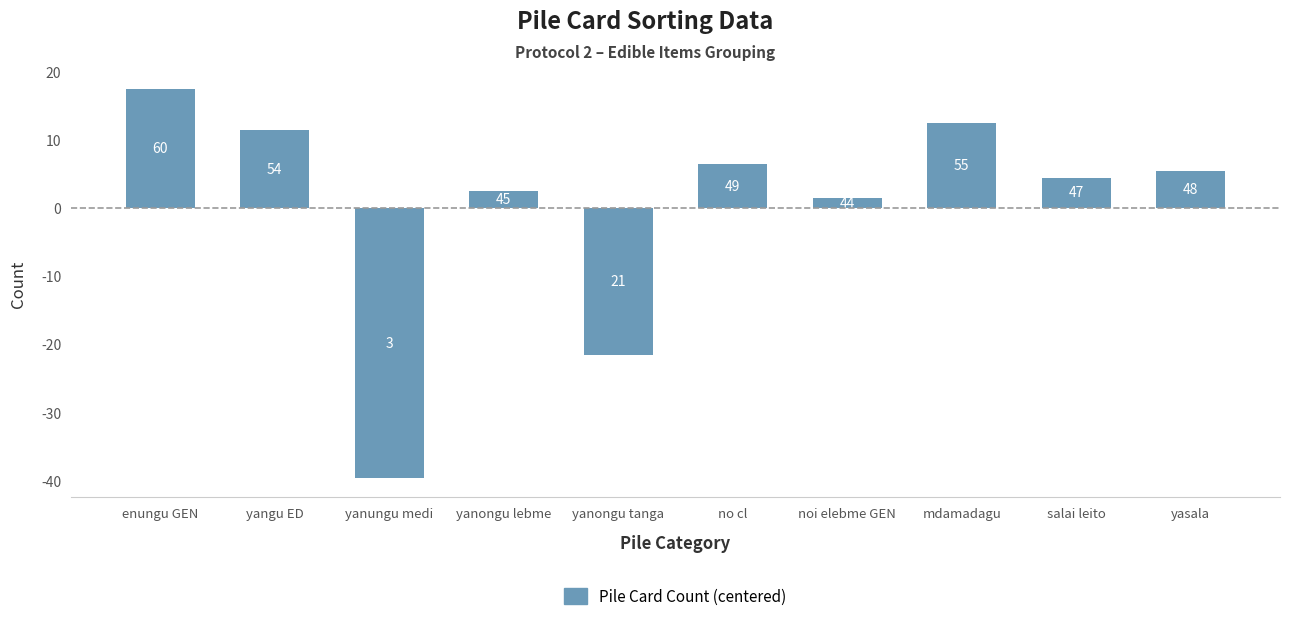

What is the difference between the values at yangu ED and yanungu medi?

51.0